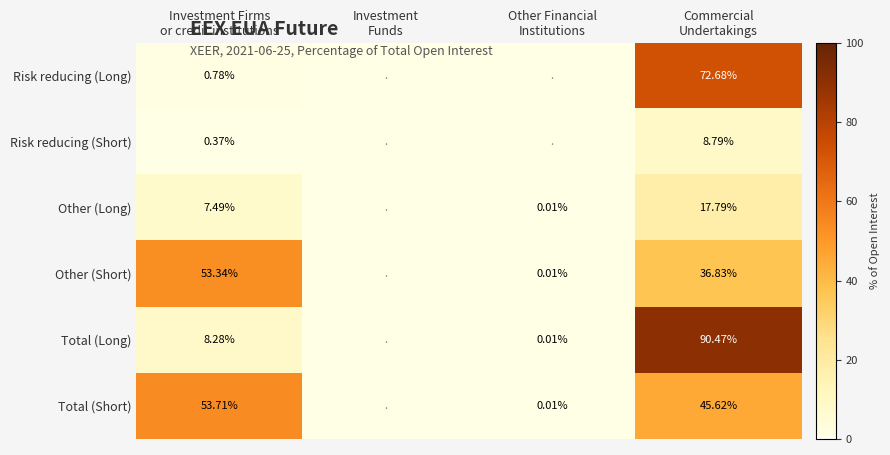

What is the difference between the Risk reducing (Long) values at Investment Firms or credit institutions and Investment Funds?

0.8